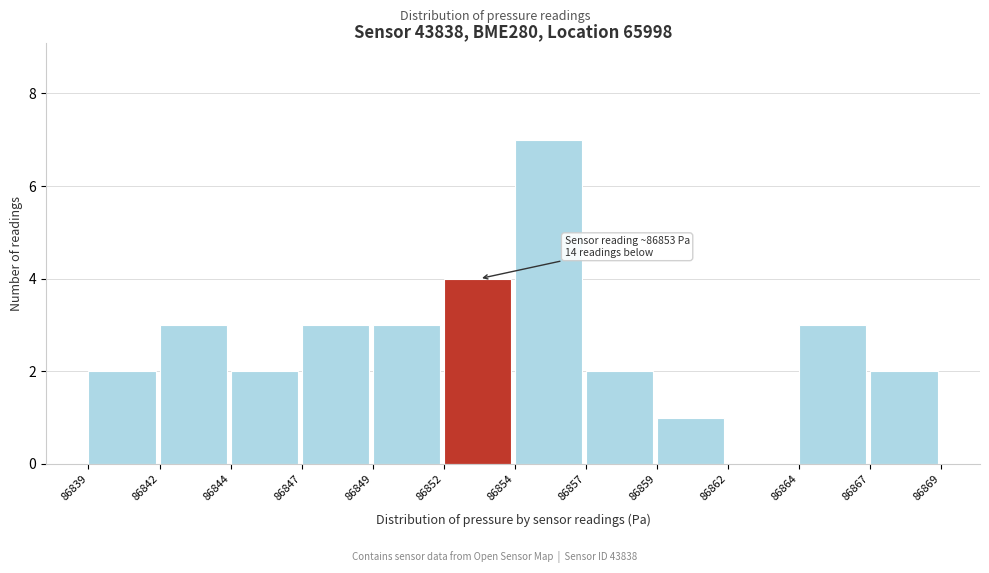

Reading left to right, extract all data points from this chart.

86839=2	86842=3	86844=2	86847=3	86849=3	86852=4	86854=7	86857=2	86859=1	86862=0	86864=3	86867=2